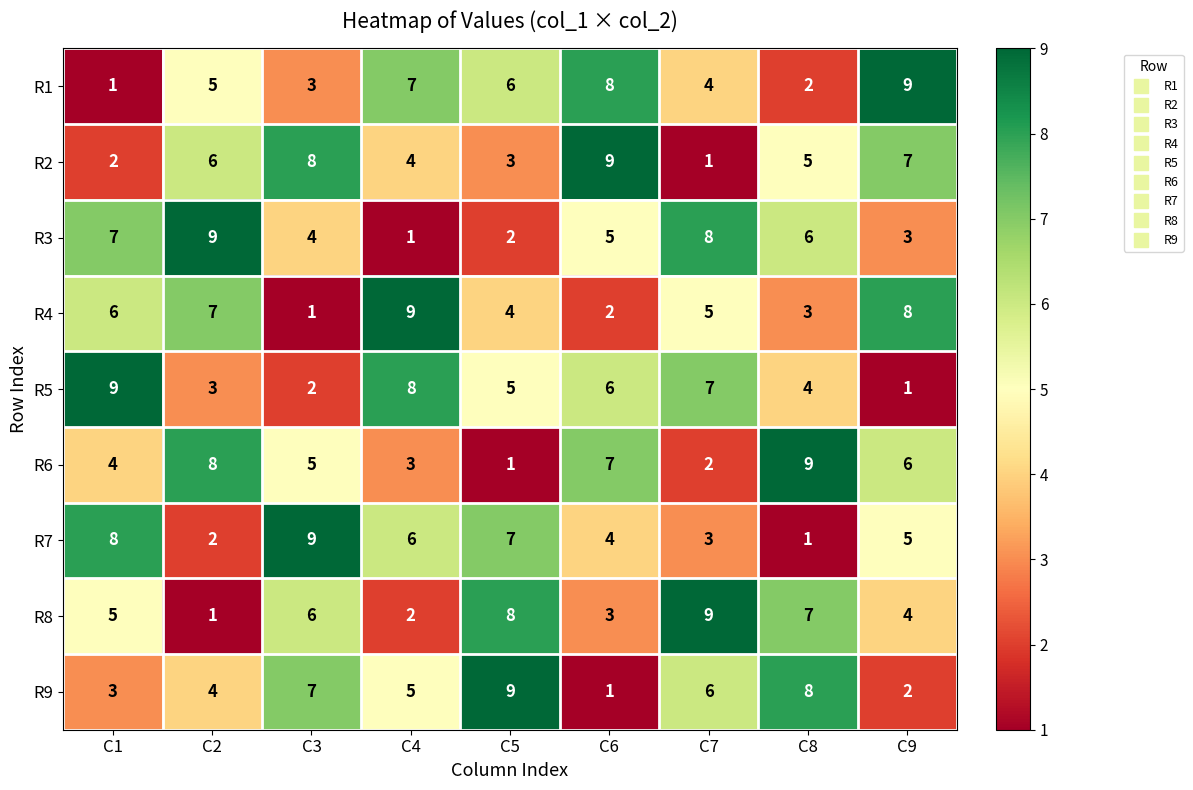

How many data points does each series have?

9